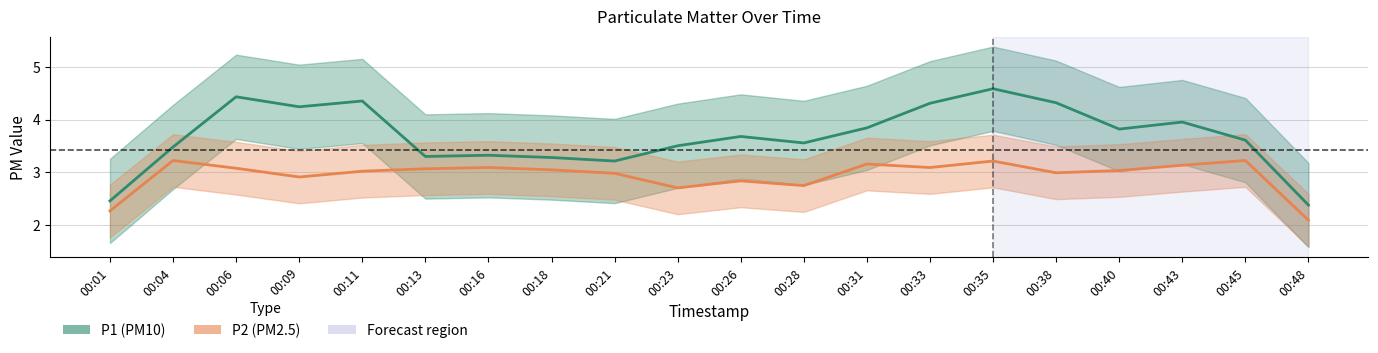

At how many categories does at least one series exceed 4?

6